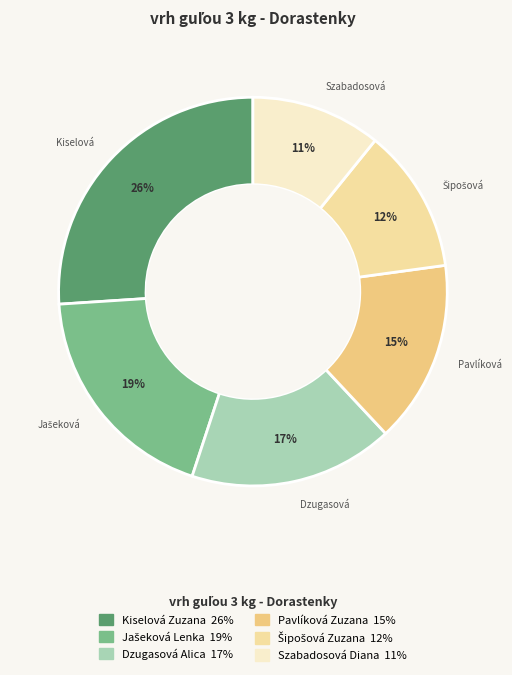

Do Kiselová Zuzana and Szabadosová Diana together represent more than half of the pie?

No